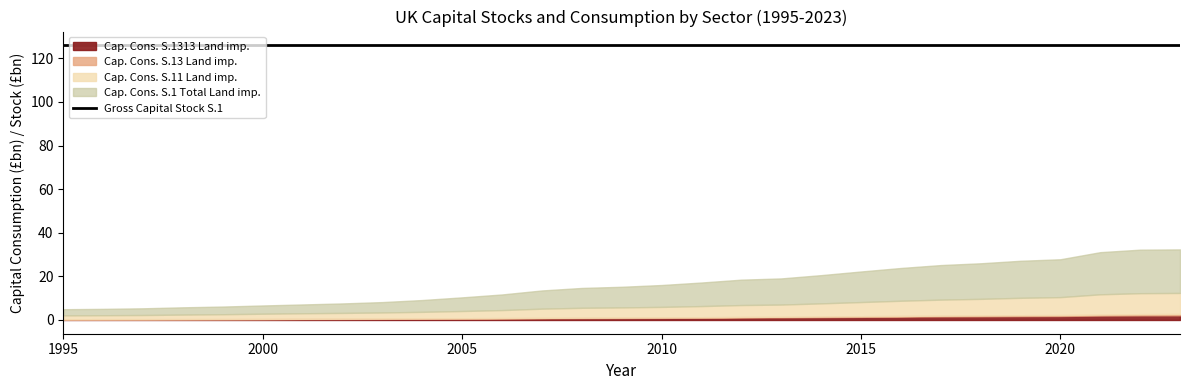

Where is Capital Consumption S.1 Land improvements nearest to the value 18659?

2012